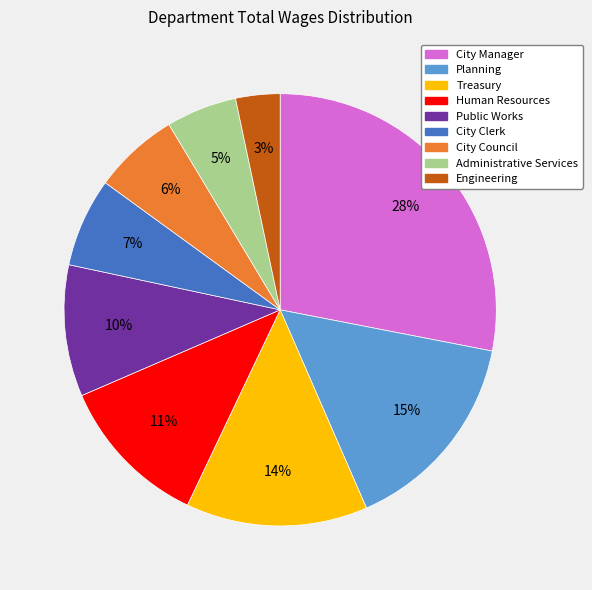

Is there any slice that represents more than half of the pie?

No